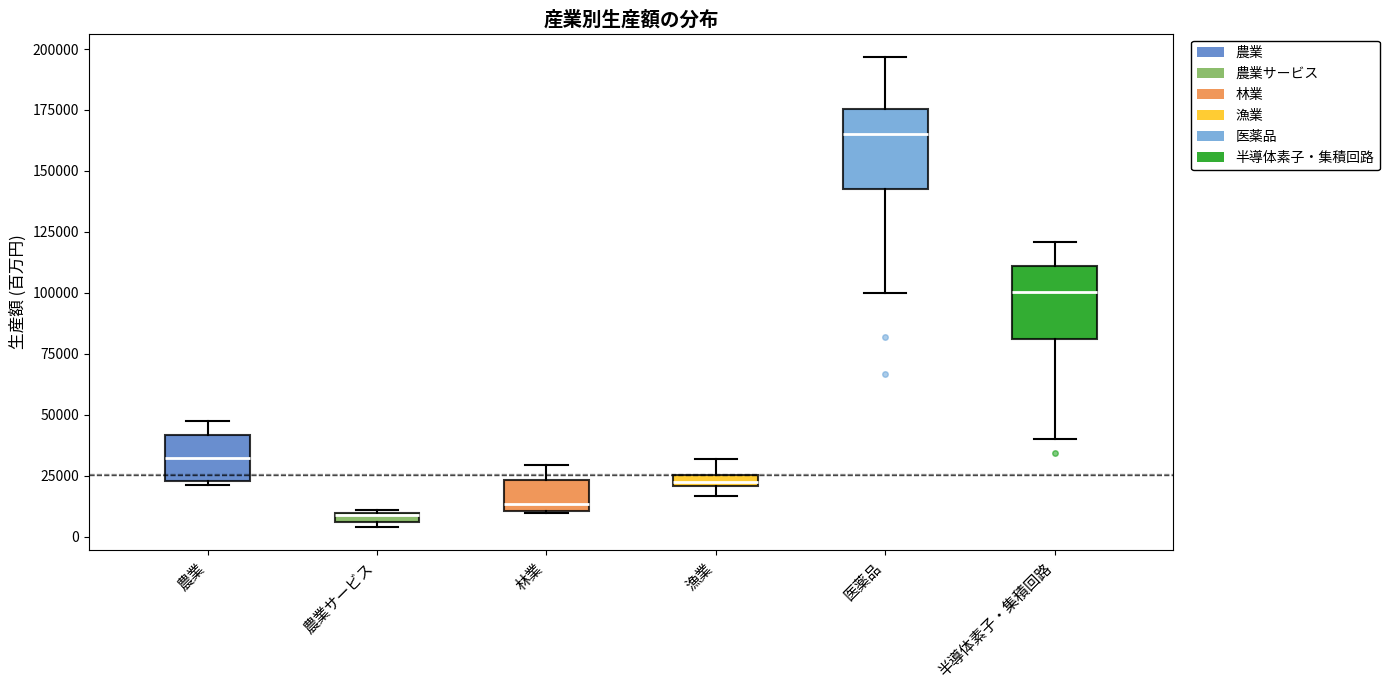

Where does the upper whisker of the box for 漁業 end on the y-axis? The values are not printed on the chart, so give them approximately, as read against the axis.

30000